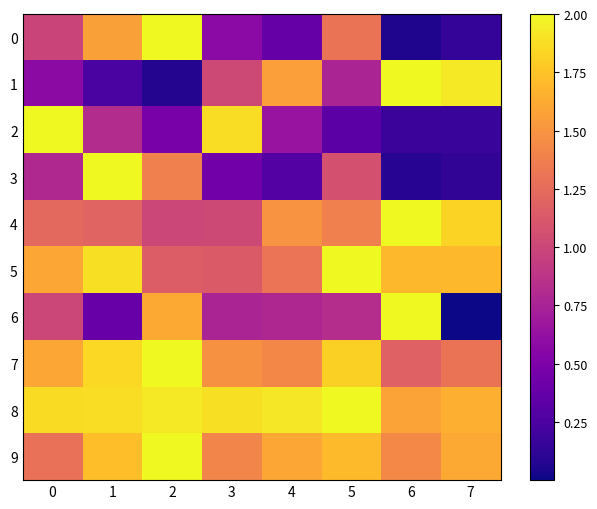

Reading left to right, extract all data points from this chart.

0: 0=1.0	1=1.6	2=2.0	3=0.6	4=0.4	5=1.3	6=0.1	7=0.1
1: 0=0.6	1=0.2	2=0.1	3=1.0	4=1.6	5=0.8	6=2.0	7=1.9
2: 0=2.0	1=0.8	2=0.5	3=1.9	4=0.6	5=0.3	6=0.2	7=0.2
3: 0=0.8	1=2.0	2=1.4	3=0.4	4=0.3	5=1.1	6=0.1	7=0.1
4: 0=1.2	1=1.2	2=1.0	3=1.0	4=1.5	5=1.4	6=2.0	7=1.8
5: 0=1.6	1=1.9	2=1.2	3=1.1	4=1.3	5=2.0	6=1.7	7=1.7
6: 0=1.0	1=0.4	2=1.6	3=0.8	4=0.8	5=0.8	6=2.0	7=0.0
7: 0=1.6	1=1.9	2=2.0	3=1.5	4=1.4	5=1.8	6=1.2	7=1.3
8: 0=1.9	1=1.9	2=1.9	3=1.9	4=1.9	5=2.0	6=1.6	7=1.6
9: 0=1.3	1=1.7	2=2.0	3=1.4	4=1.6	5=1.7	6=1.4	7=1.6